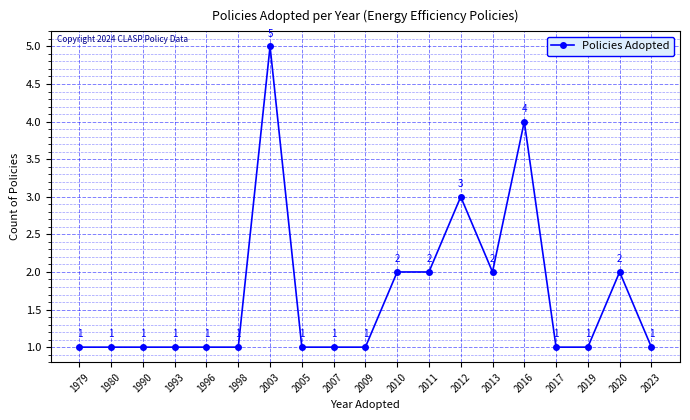

True or false: the data has more than 0 interior local peaks.

True